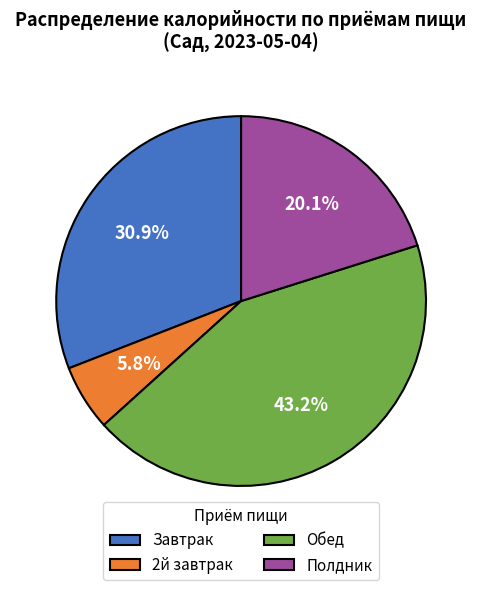

How many slices are in this pie chart?

4